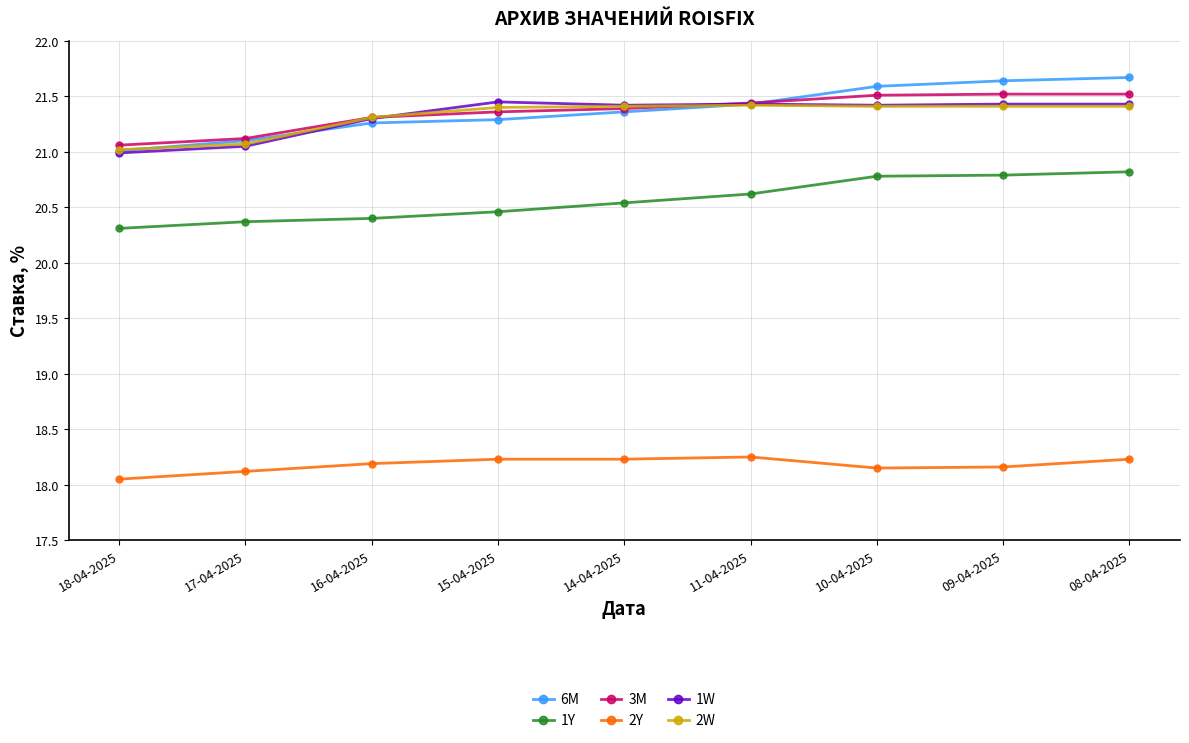

What position from the left is 14-04-2025?

5